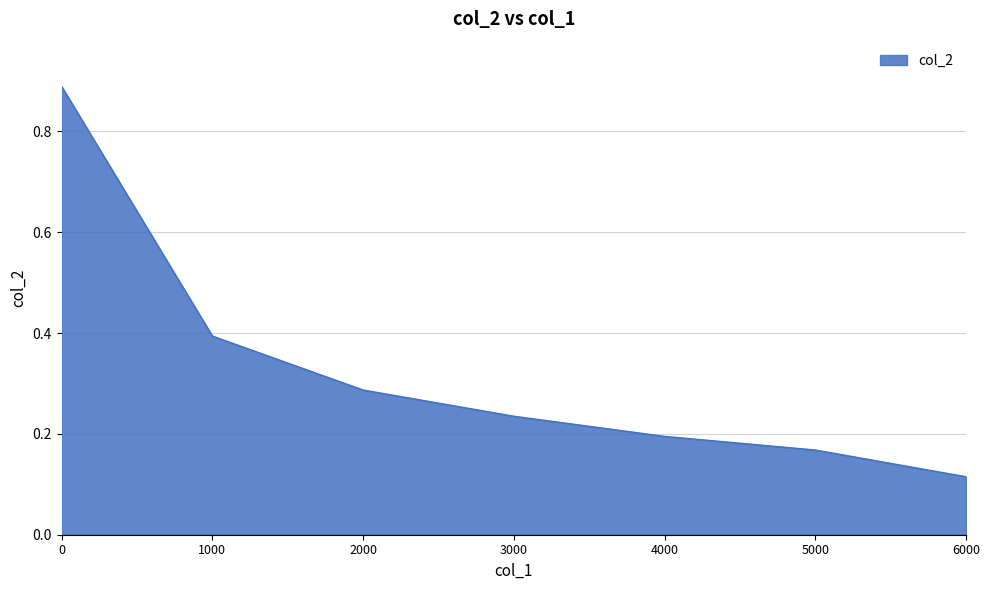

Between 1000 and 4000, which is larger?

1000